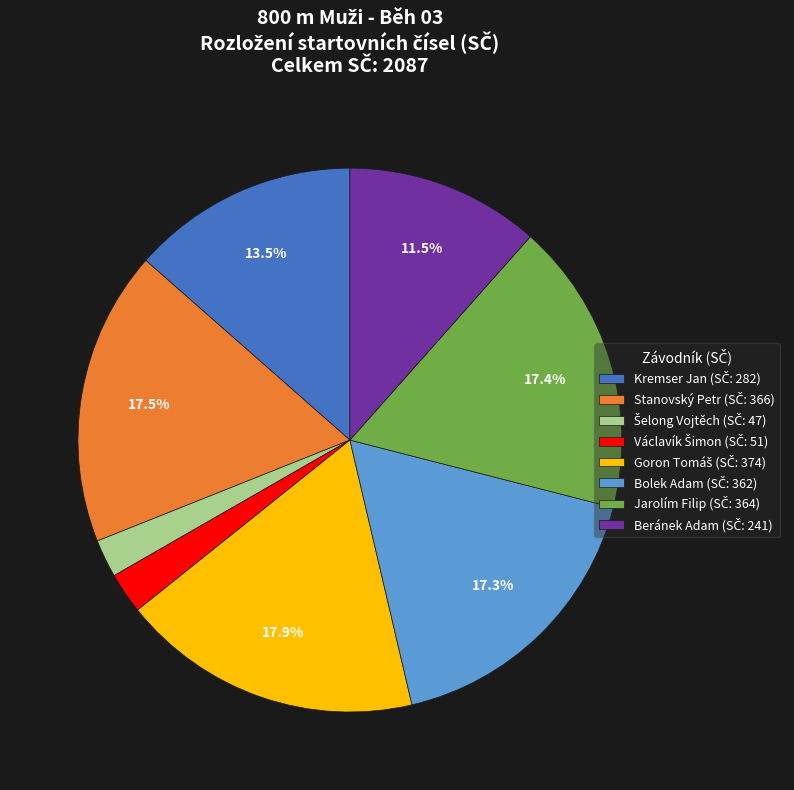

Does any single category account for the majority?

No